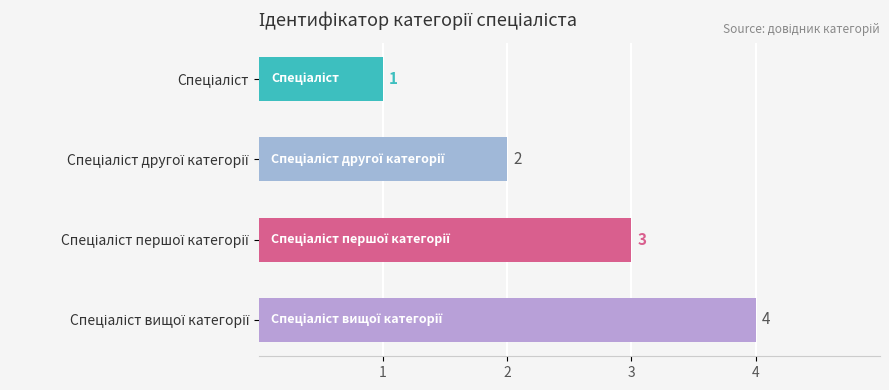

Count the values in the range 2 to 4.

3